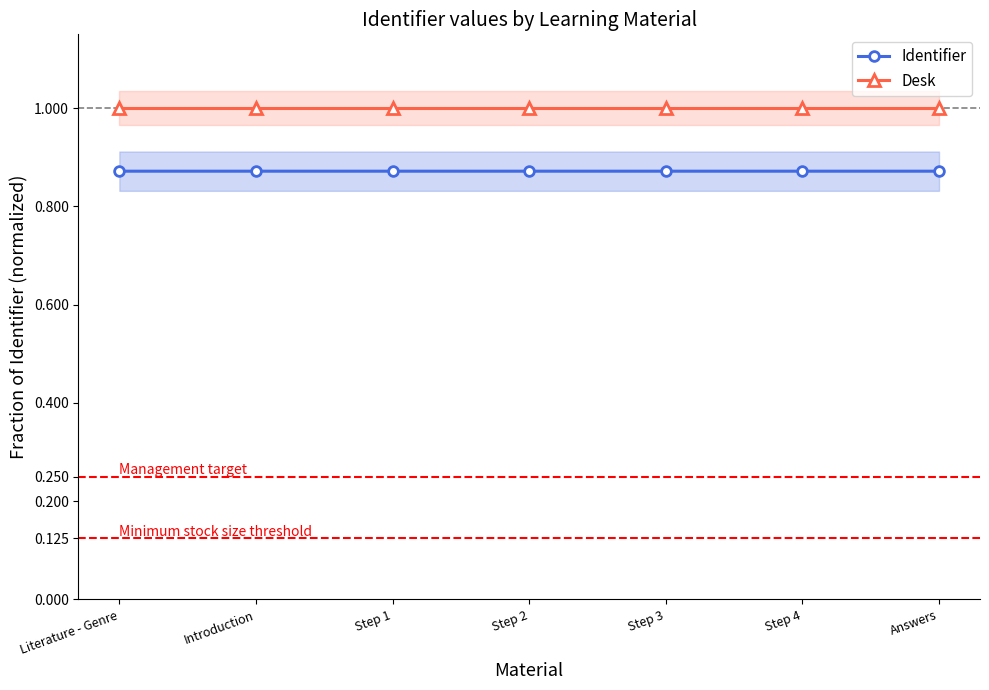

How many lines are shown in the chart?

2